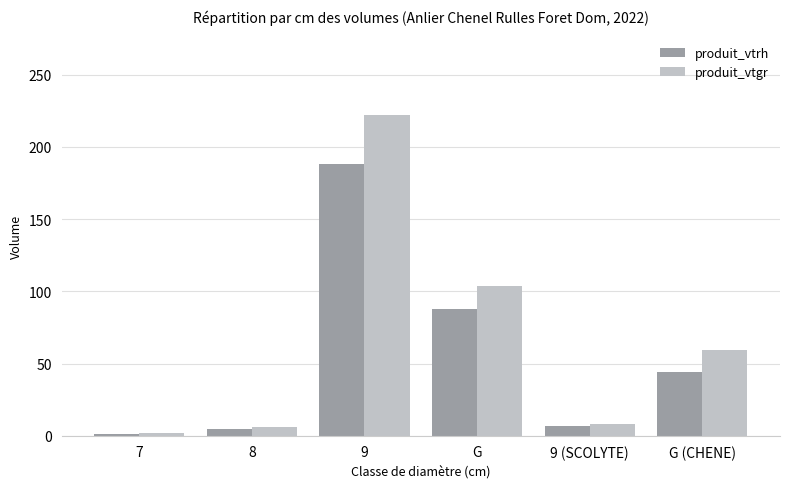

The value of produit_vtgr at G is 103.6. True or false?

True